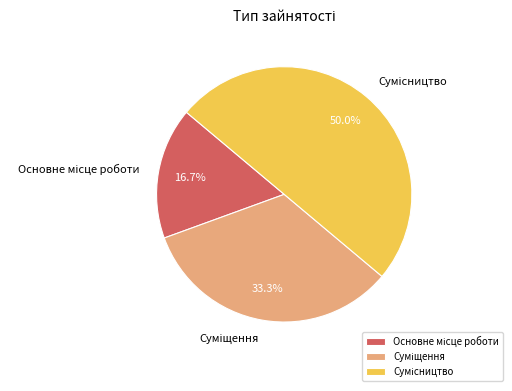

What is the change in value from Основне місце роботи to Суміщення?

+1